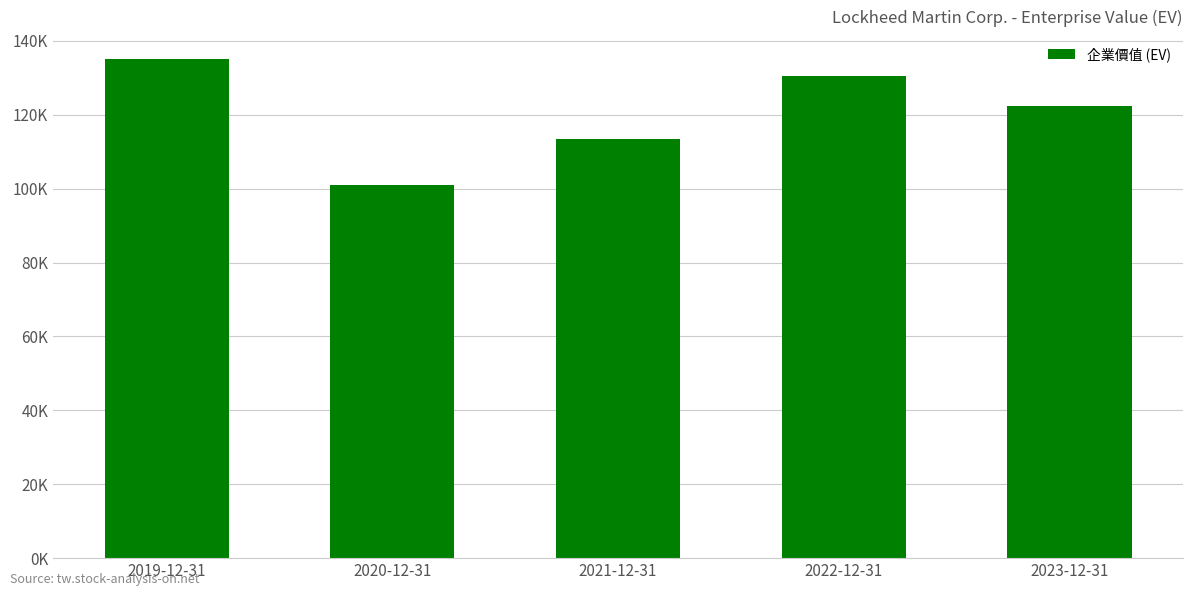

Count the number of data series in this chart.

1